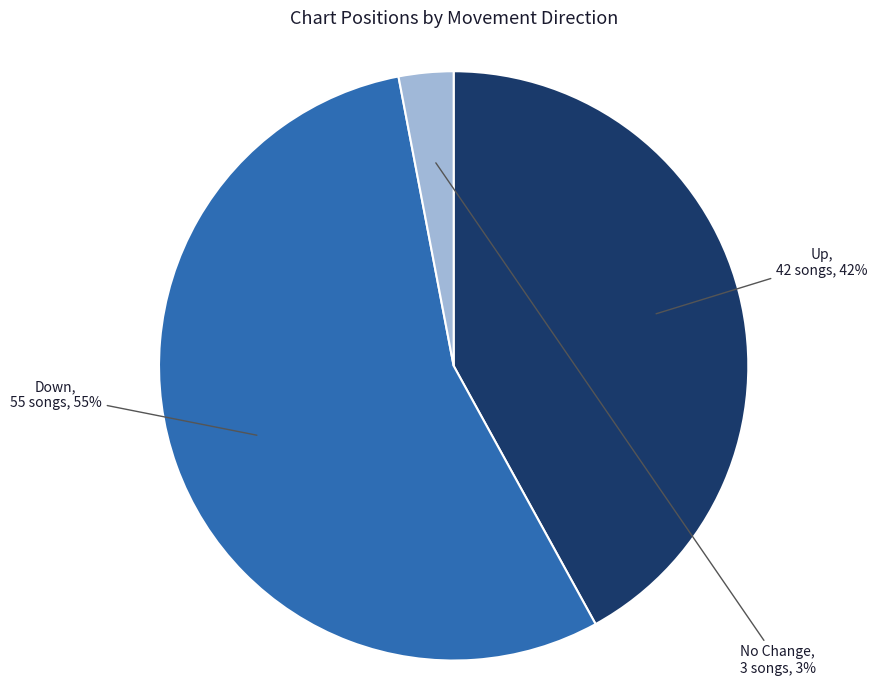

Which slice represents more than half of the pie?

Down